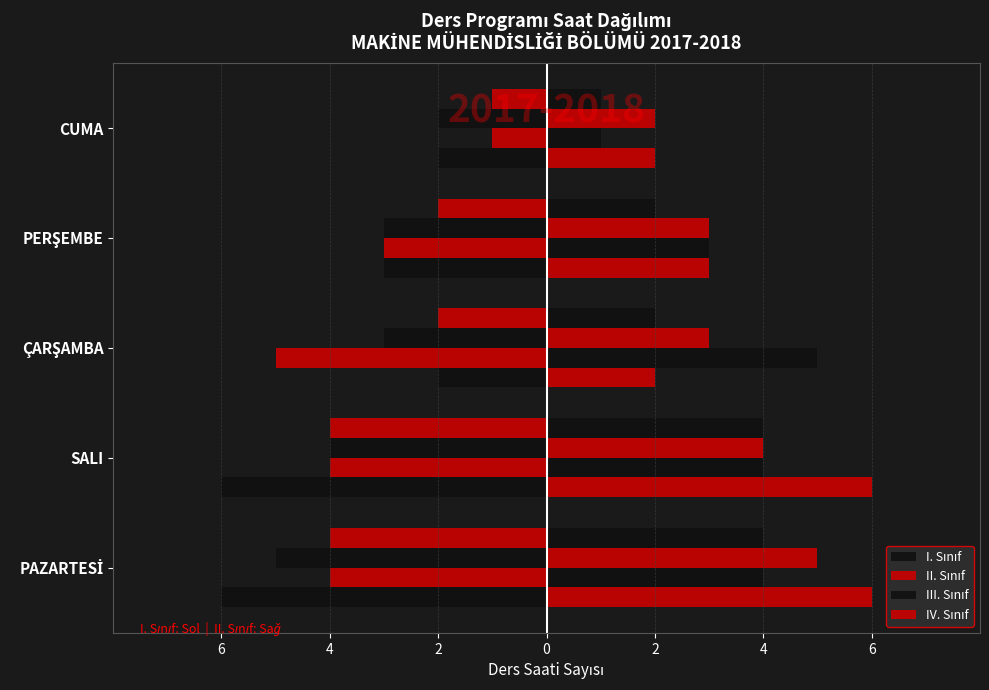

Between CUMA and SALI, which is larger?

CUMA